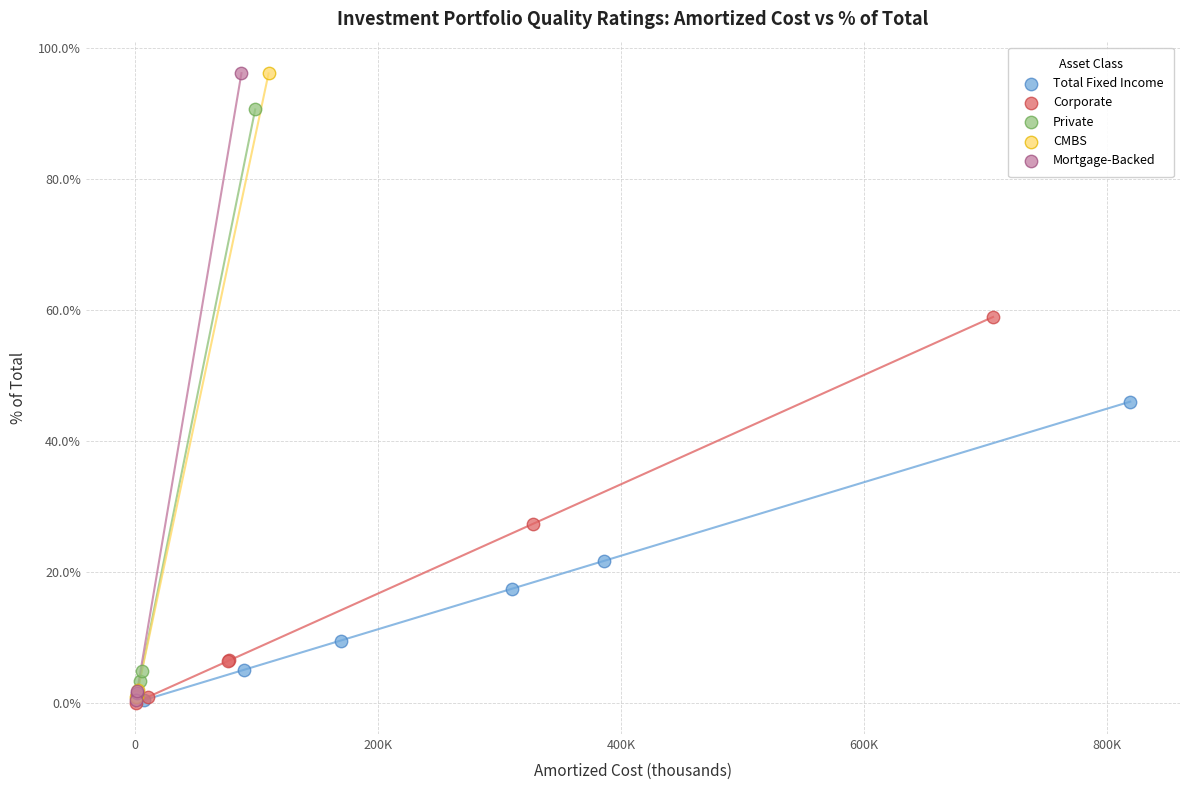

What are all the series names shown in the legend?

Total Fixed Income, Corporate, Private, CMBS, Mortgage-Backed